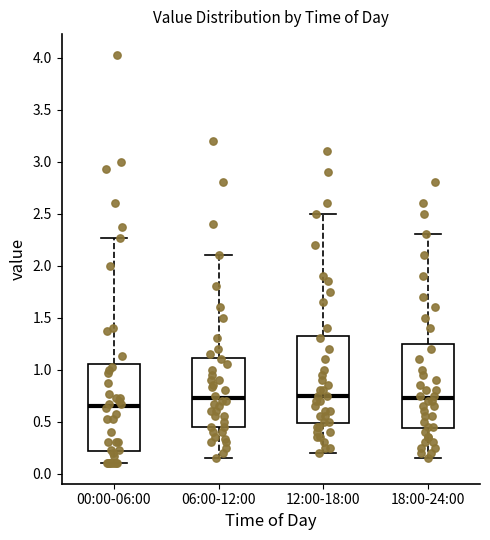

Reading left to right, read every box against the y-axis: the position of its median line, the range the box covers, and the ends of its whiskers. The values are not printed on the chart, so give them approximately, as read against the axis.

00:00-06:00: median 0.65, box 0.20 to 1.05, whiskers 0.10 to 2.25
06:00-12:00: median 0.75, box 0.45 to 1.10, whiskers 0.15 to 2.10
12:00-18:00: median 0.75, box 0.50 to 1.35, whiskers 0.20 to 2.50
18:00-24:00: median 0.75, box 0.45 to 1.25, whiskers 0.15 to 2.30